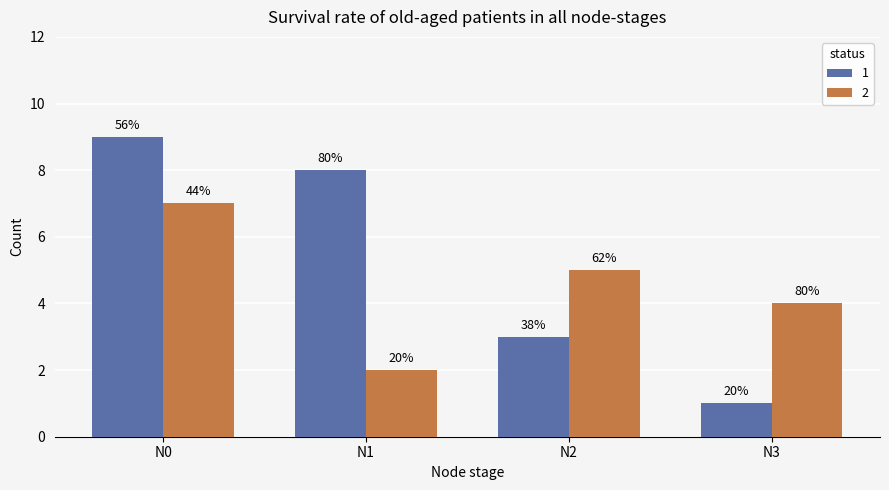

What are all the series names shown in the legend?

1, 2